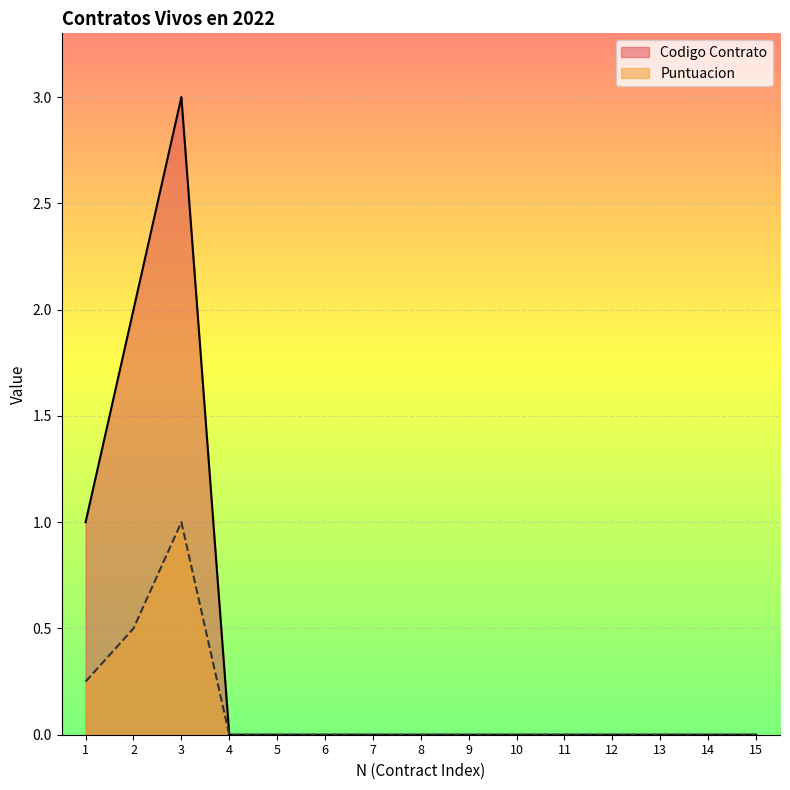

Rank the series by their average value, from highest to lowest.

Codigo Contrato, Puntuacion